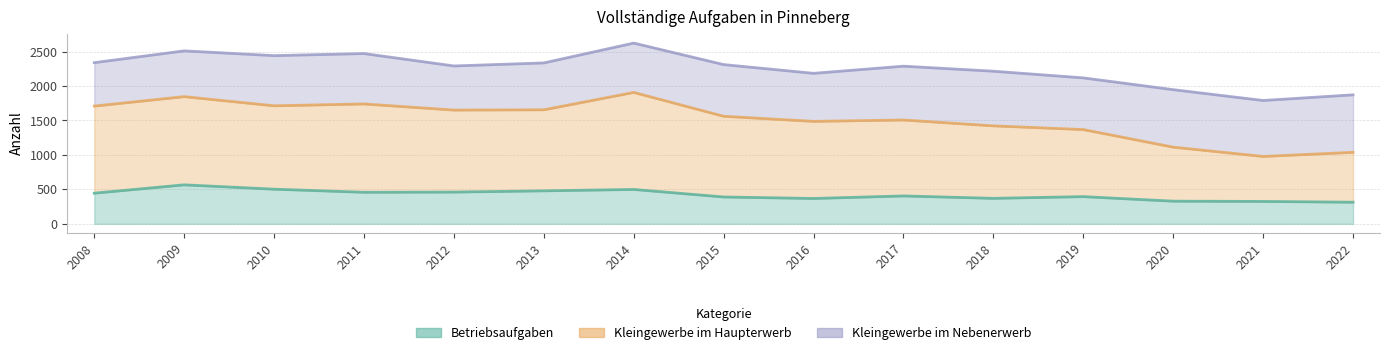

True or false: Betriebsaufgaben and Kleingewerbe im Haupterwerb intersect in this chart.

False